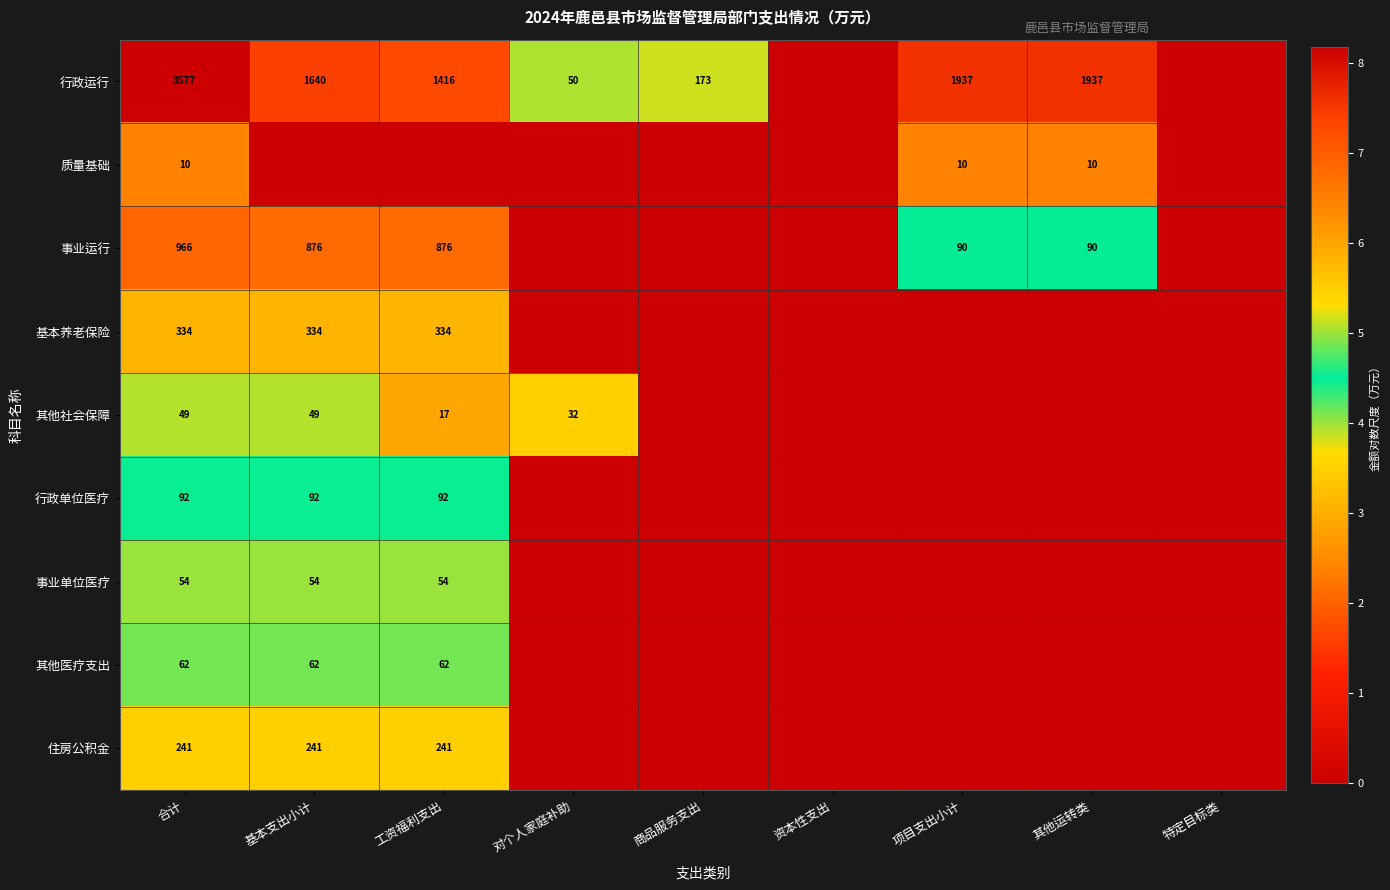

True or false: 行政运行 has a value of 2288 at 合计.

False